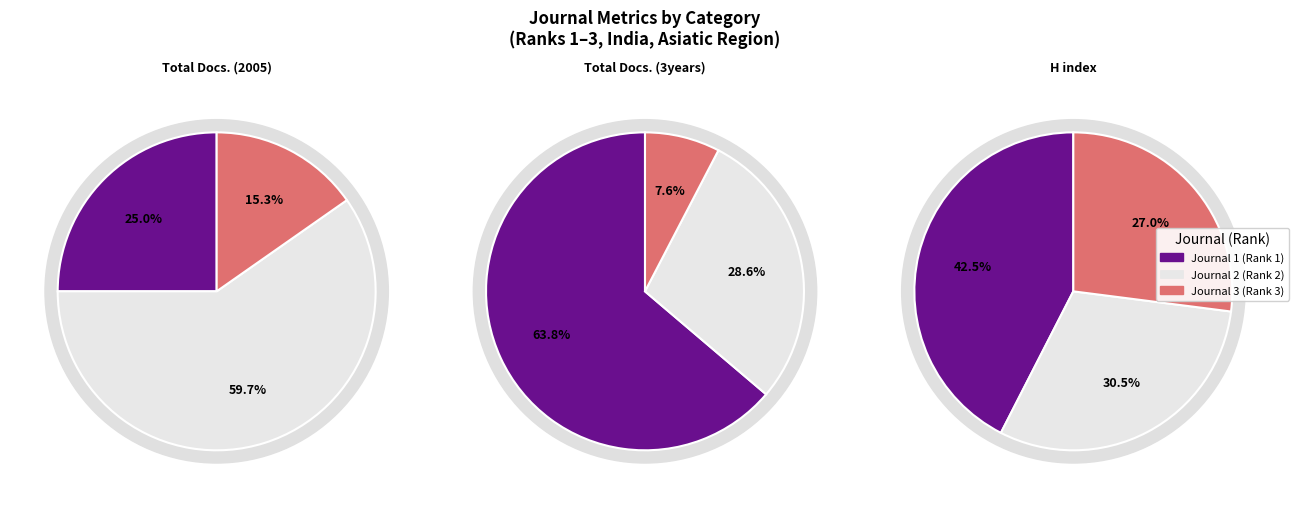

Count the number of slices in the pie.

3